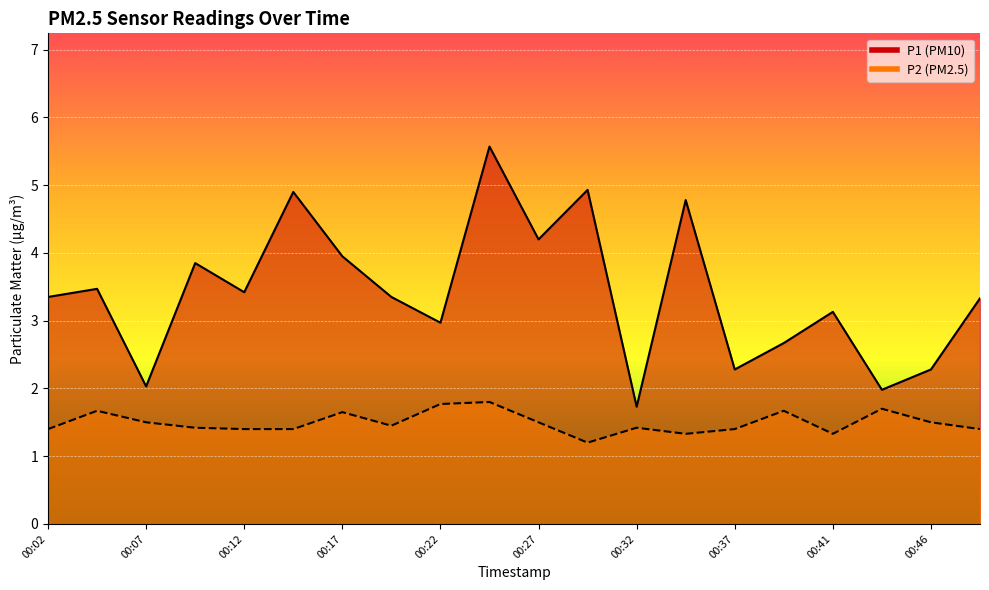

At which category does P1 reach its first local valley?

00:07